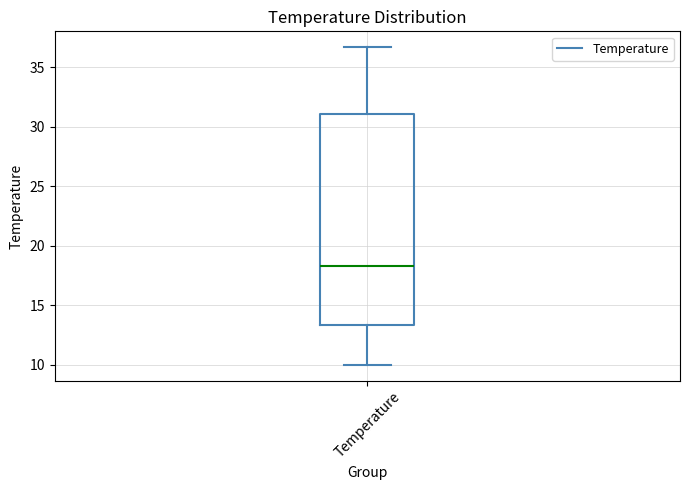

Transcribe this box plot: give where the median line is, the range the box spans, and where the two whiskers end, as read against the y-axis. The values are not printed on the chart, so give them approximately, as read against the axis.

median 18.5, box 13.5 to 31.0, whiskers 10.0 to 36.5